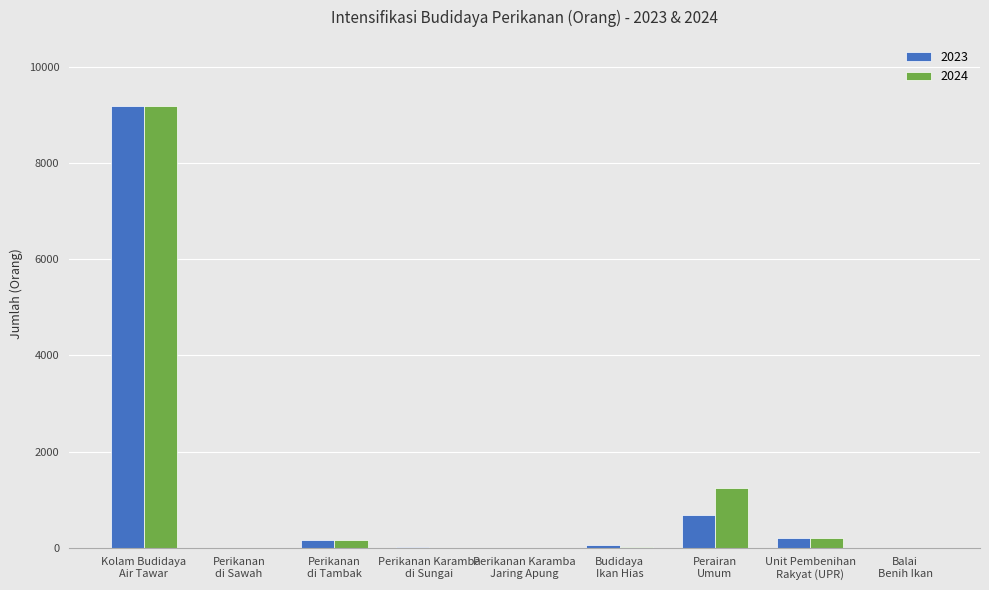

Are the bars grouped side by side (vs. stacked)?

Yes